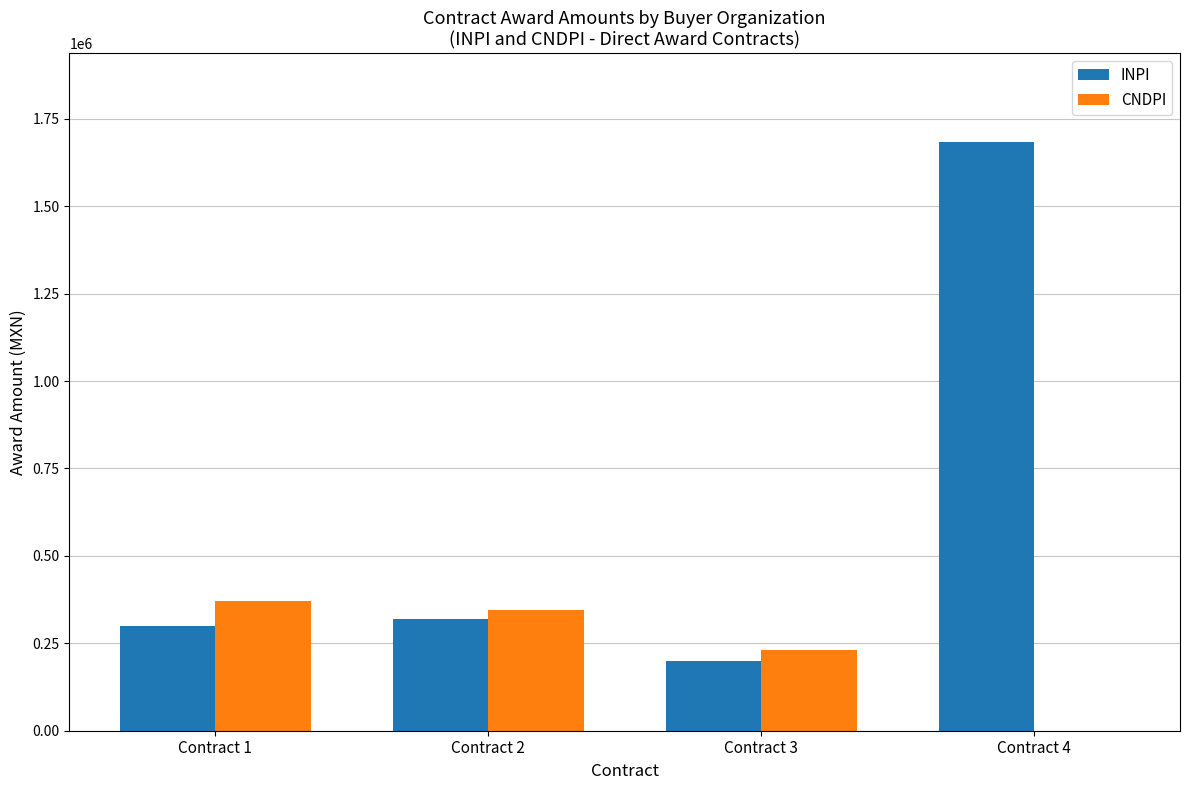

Between Contract 1 and Contract 3, which series saw the biggest shift?

CNDPI